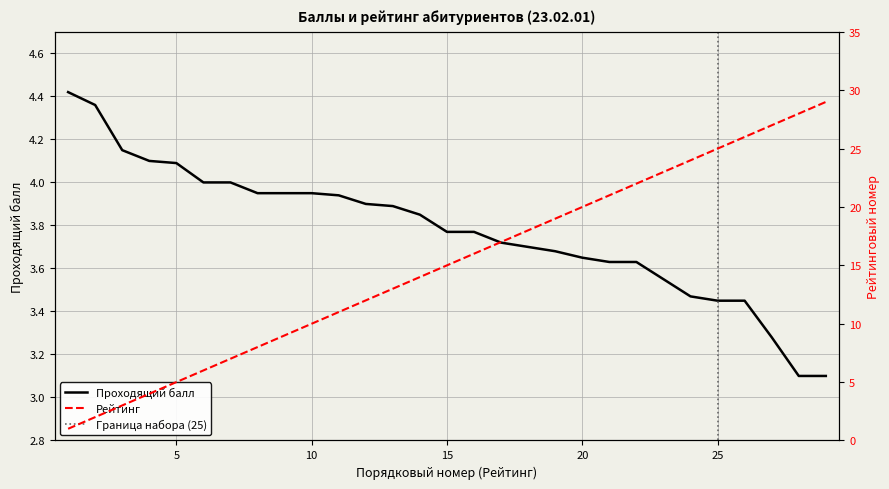

How many lines are shown in the chart?

2